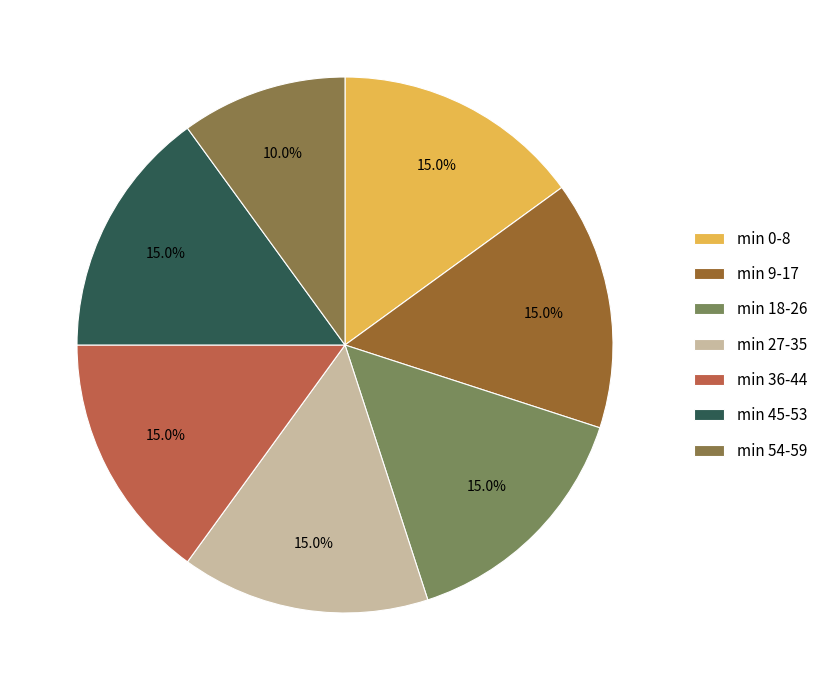

How many slices are in this pie chart?

7